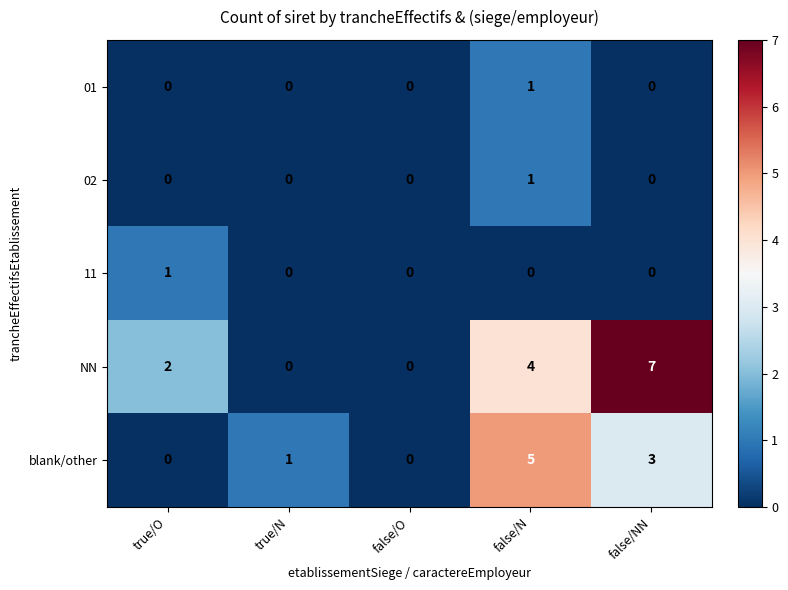

How many data points does each series have?

5